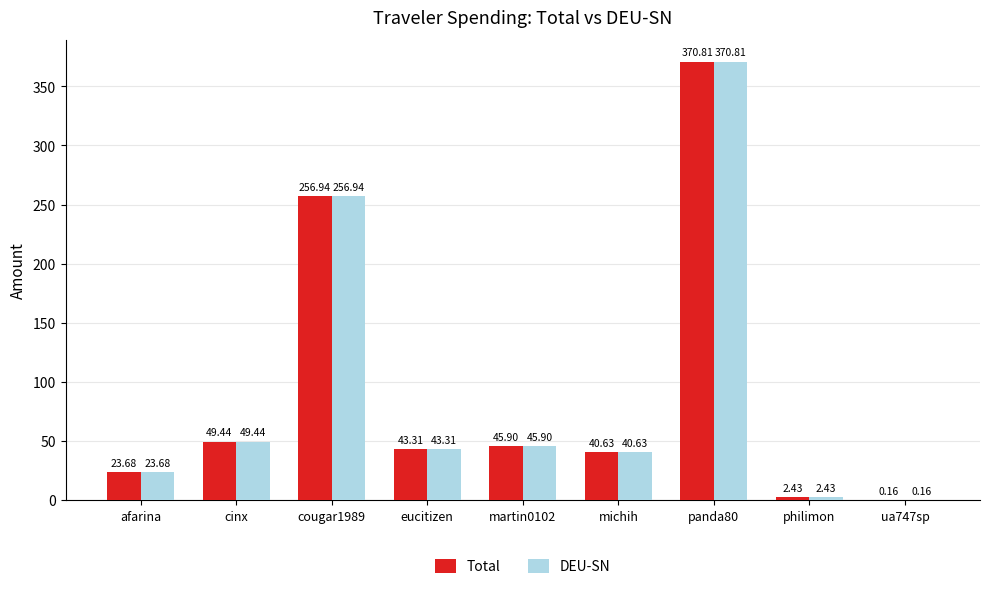

At which category is the sum across all series the highest?

panda80